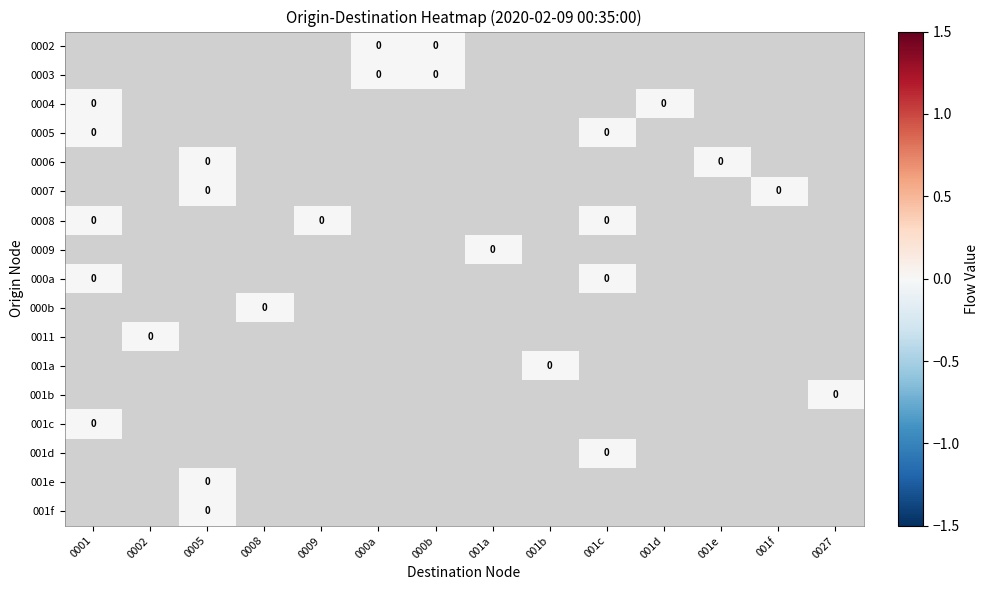

List the labels in order of 0002 value, smallest first.

0001, 0002, 0005, 0008, 0009, 000a, 000b, 001a, 001b, 001c, 001d, 001e, 001f, 0027